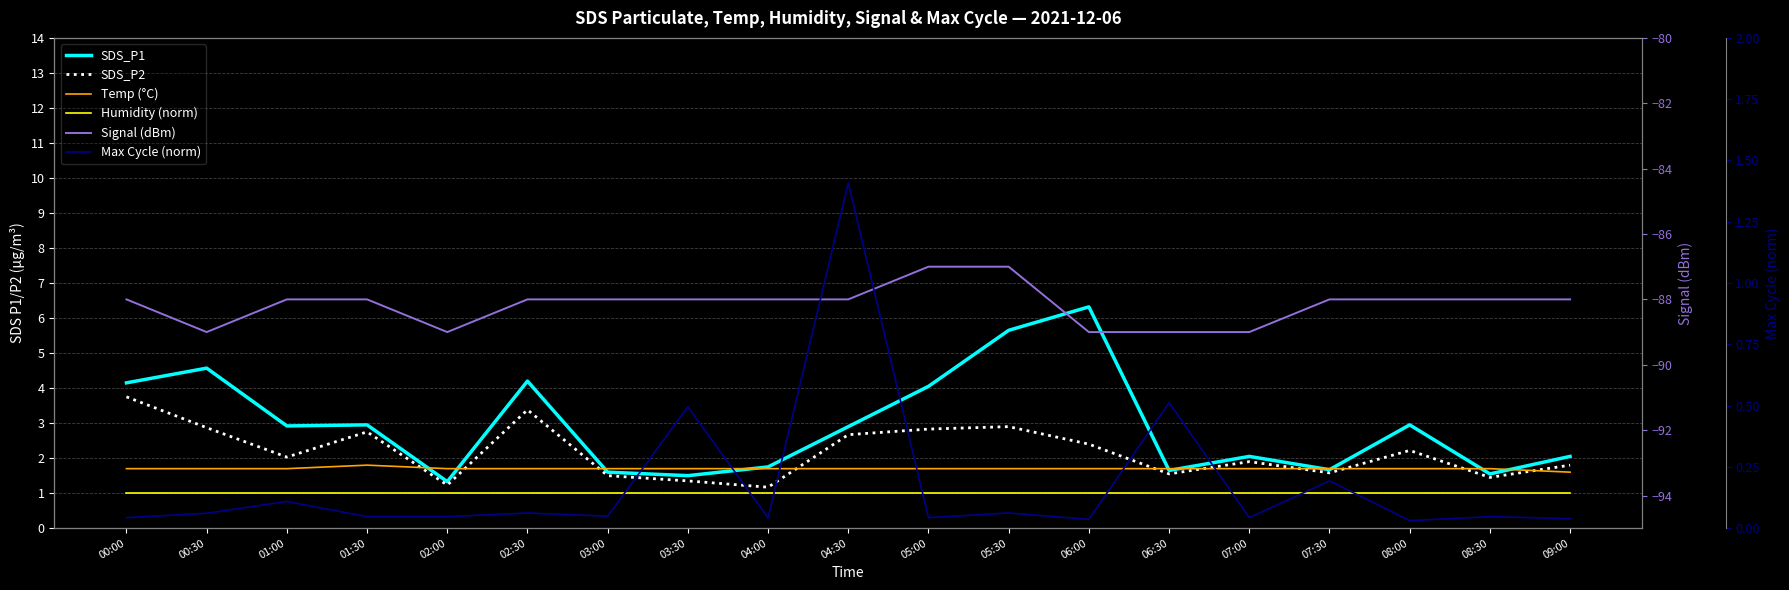

What is the value of the SDS_P2 point at the 4th from the left?

2.8